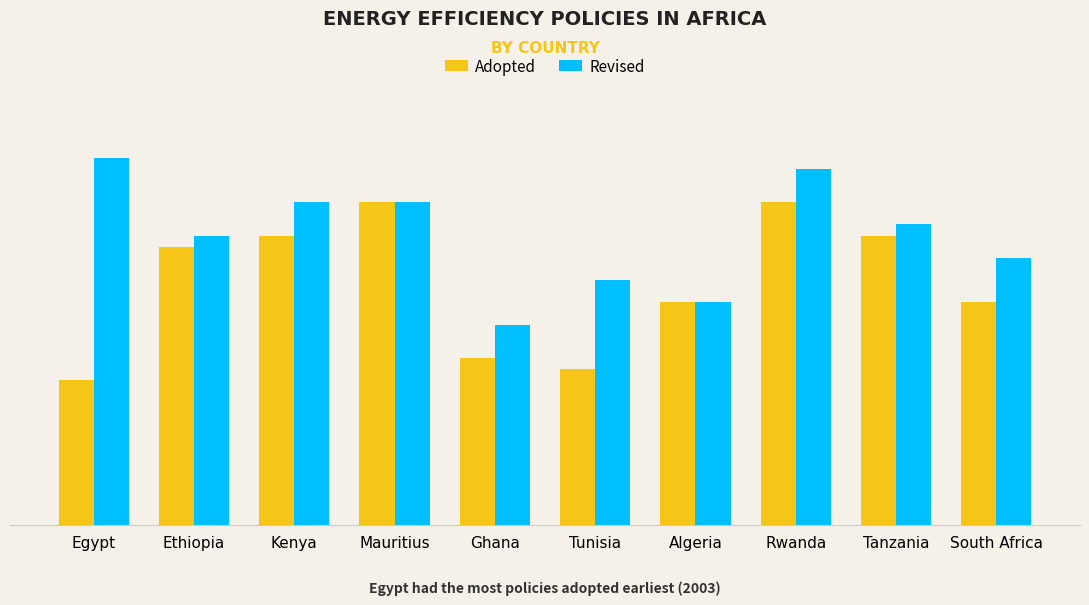

Rank the series by their maximum value, from lowest to highest.

Adopted, Revised